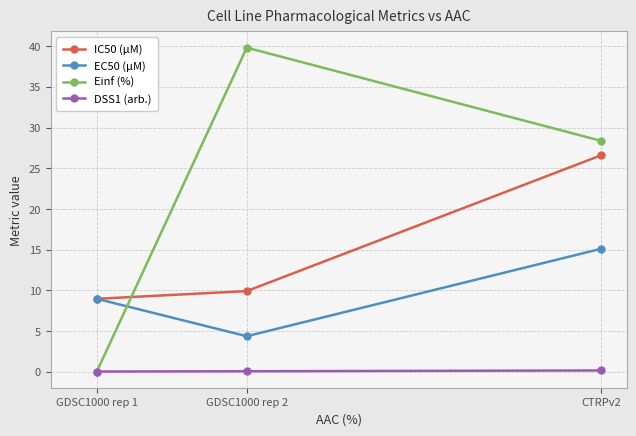

What is the average value of the EC50 (µM) series?

9.5